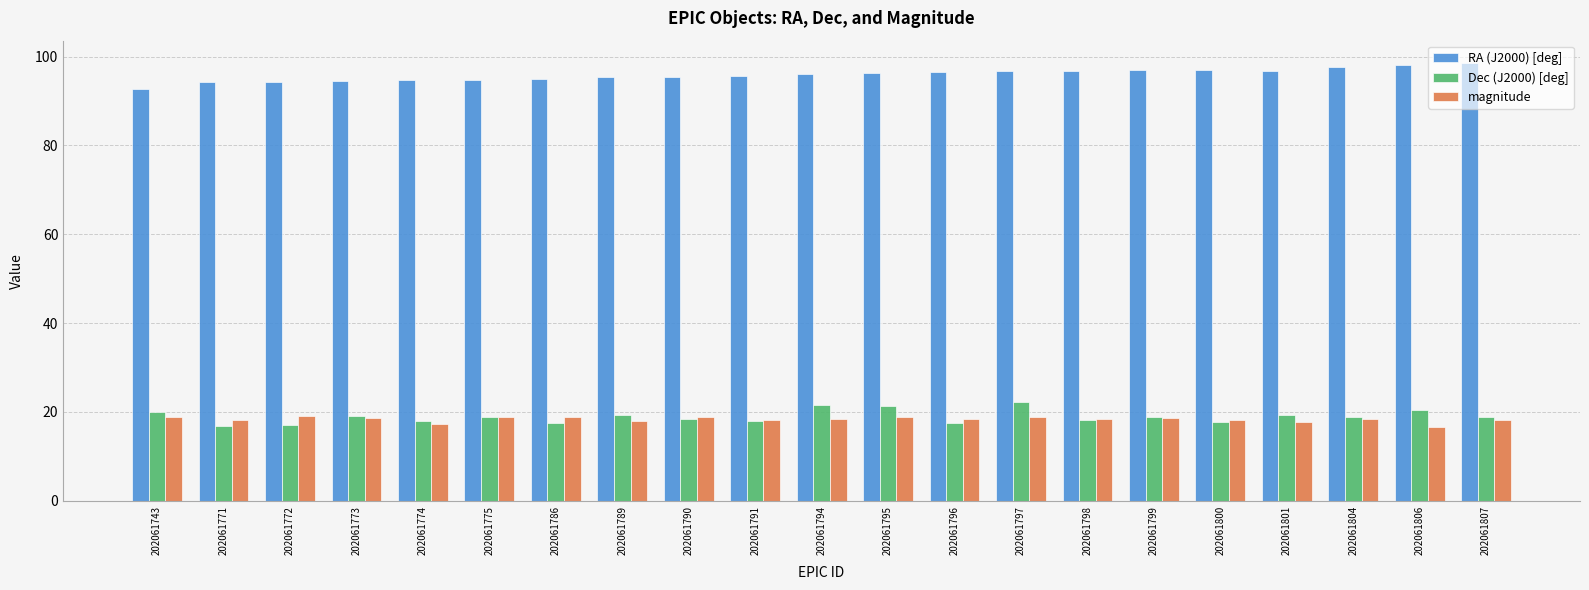

Is it true that Dec (J2000) [deg] equals 23.2 at 202061800?

False